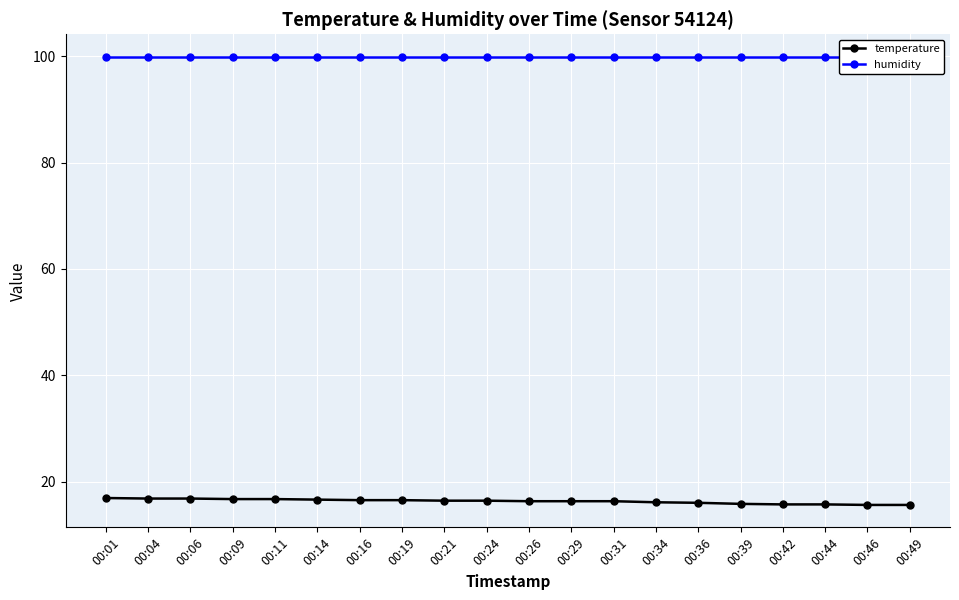

The value of temperature at 00:39 is 6.5. True or false?

False